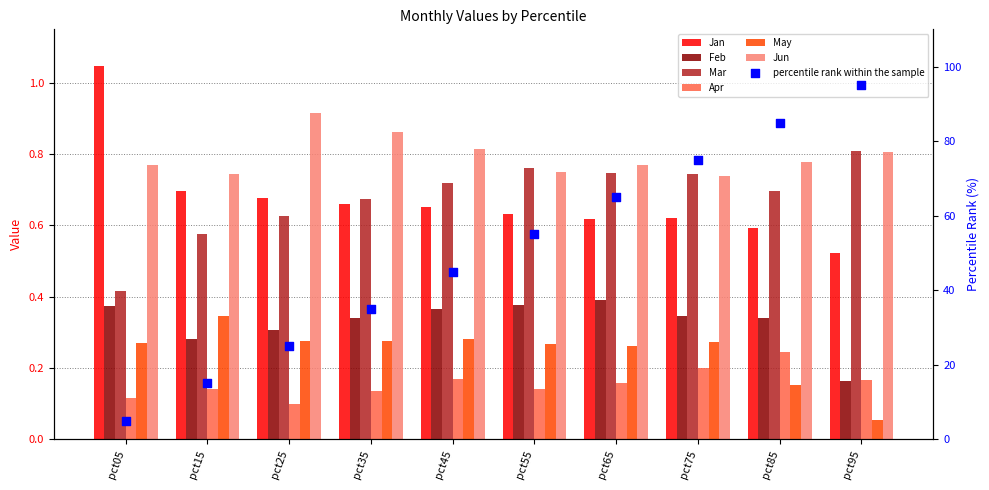

What is the total value across all series at pct95?

2.5